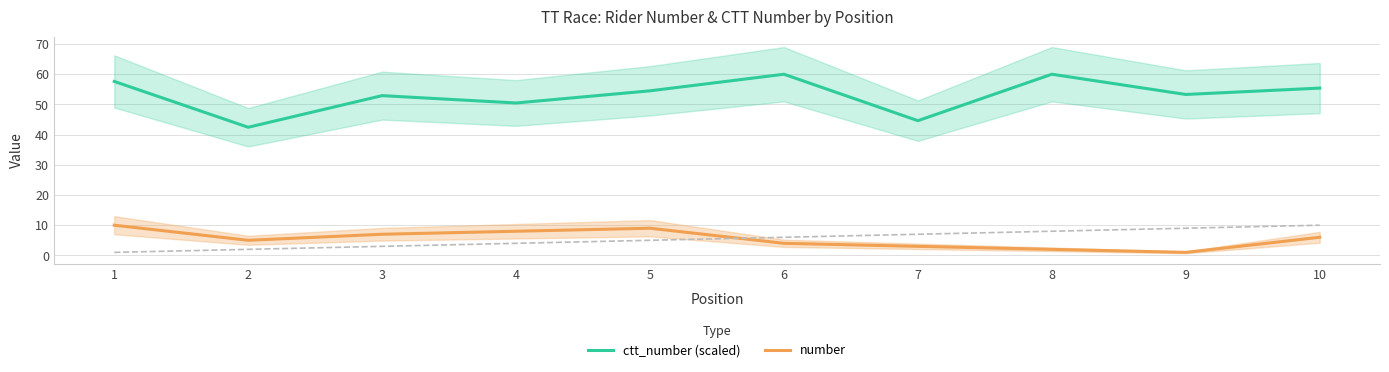

What is the minimum value for ctt_number (scaled)?

42.4